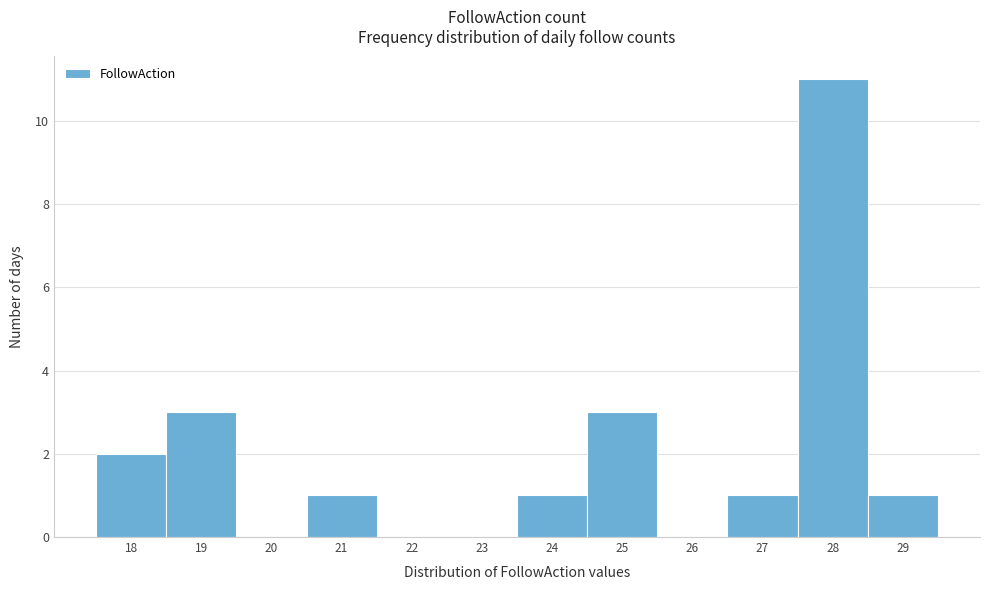

Reading left to right, list every bar in this chart as the range it spans on the x-axis followed by its height. The values are not printed on the chart, so give them approximately, as read against the axis.

17.5 to 18.5: 2
18.5 to 19.5: 3
19.5 to 20.5: 0
20.5 to 21.5: 1
21.5 to 22.5: 0
22.5 to 23.5: 0
23.5 to 24.5: 1
24.5 to 25.5: 3
25.5 to 26.5: 0
26.5 to 27.5: 1
27.5 to 28.5: 11
28.5 to 29.5: 1